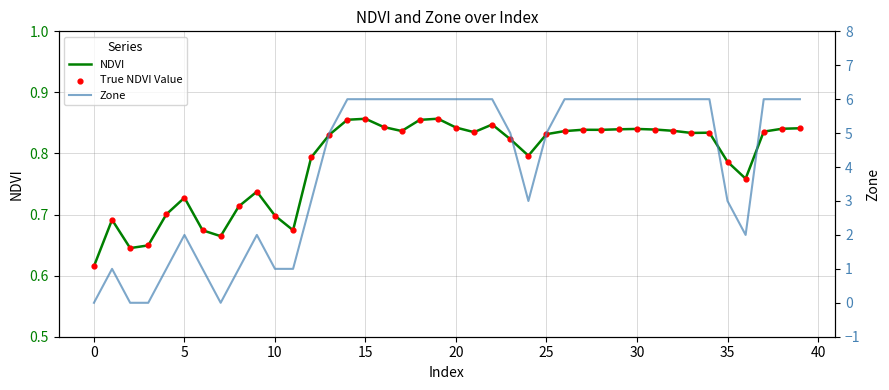

At which category is the sum across all series the highest?

19